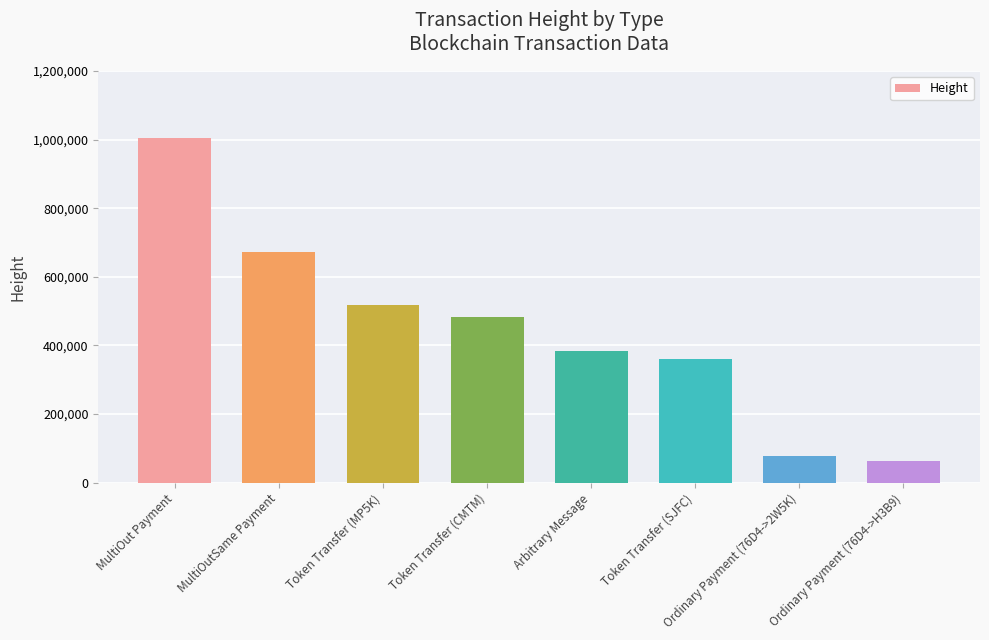

At which category does the chart reach its peak across all series?

MultiOut Payment